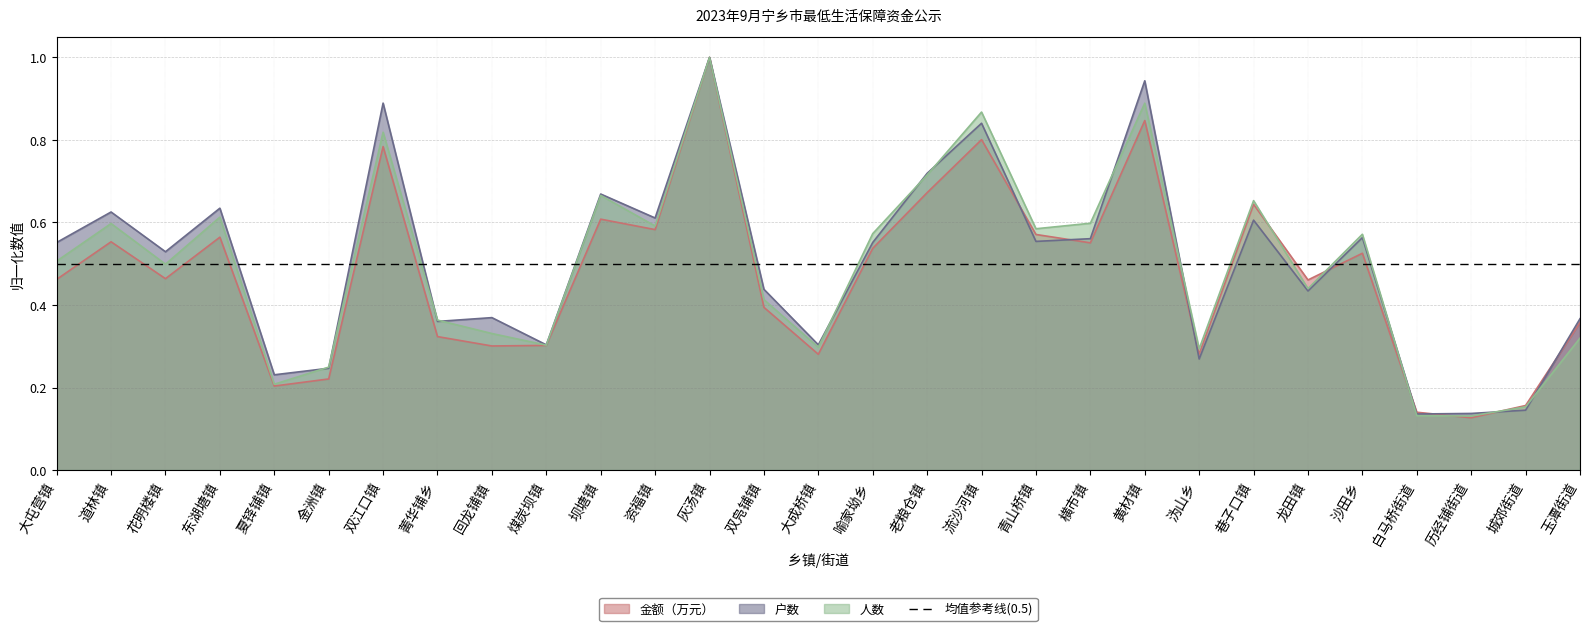

Which series has the largest range (max minus min)?

金额万元